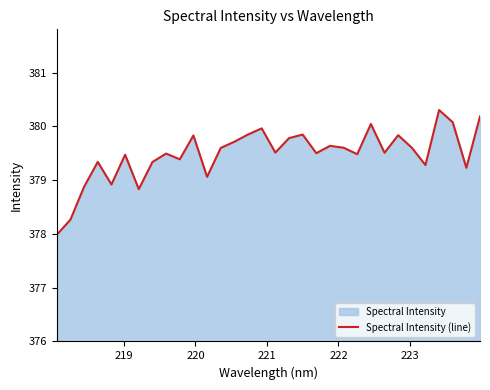

What is the difference between the maximum and minimum values?

2.3